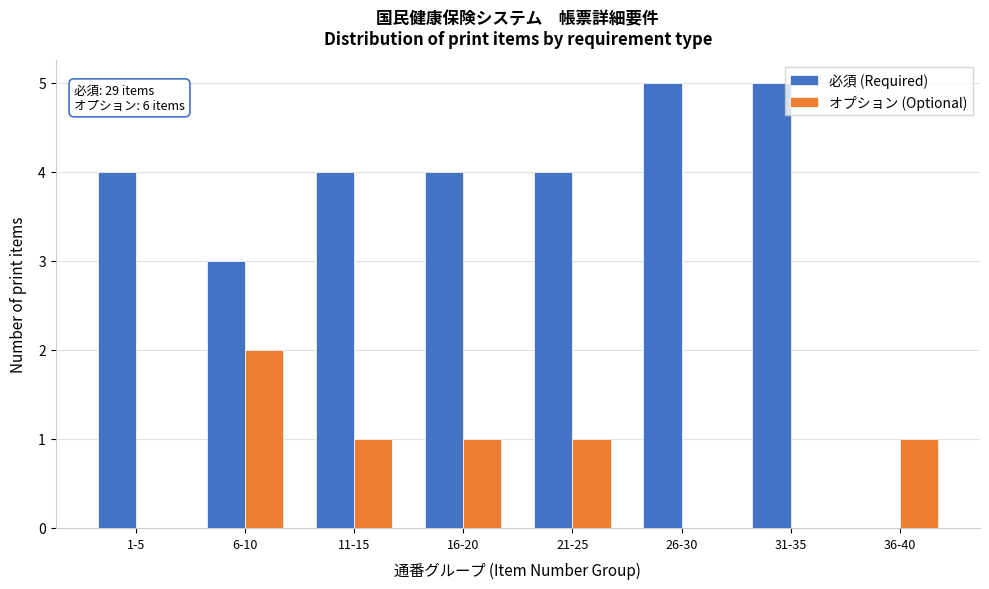

The value of 必須 (Required) at 26-30 is 7. True or false?

False